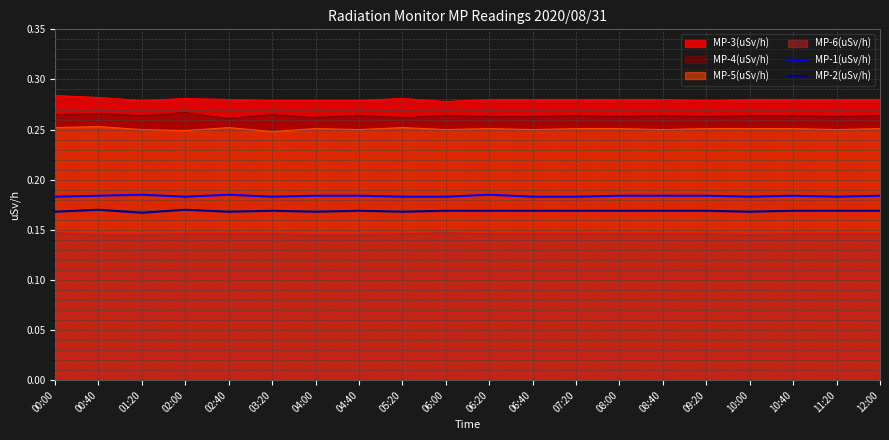

Is it true that MP-3(uSv/h) equals 0.4 at 10:00?

False